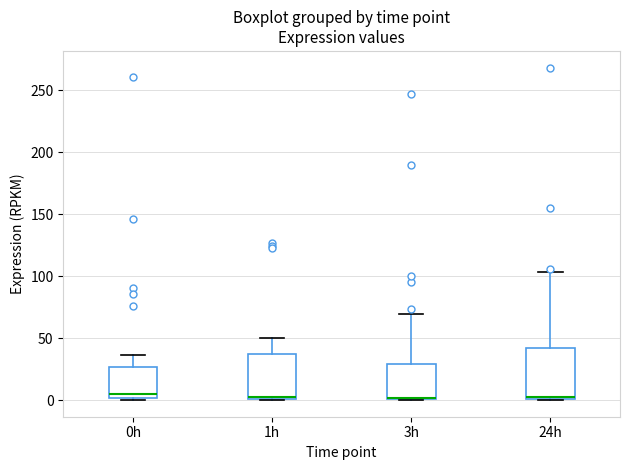

Where is the lower edge of the box for 0h on the y-axis? The values are not printed on the chart, so give them approximately, as read against the axis.

0